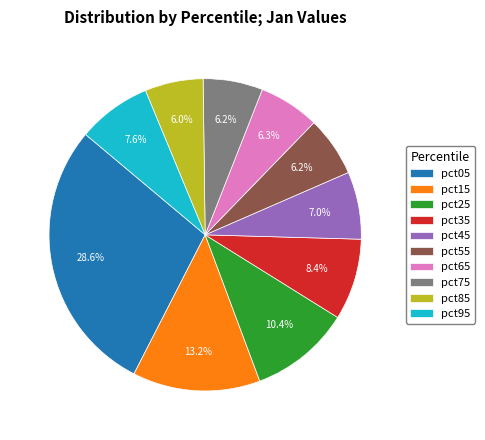

To the nearest percent, what is the difference between the largest and smallest slice percentages?

23%